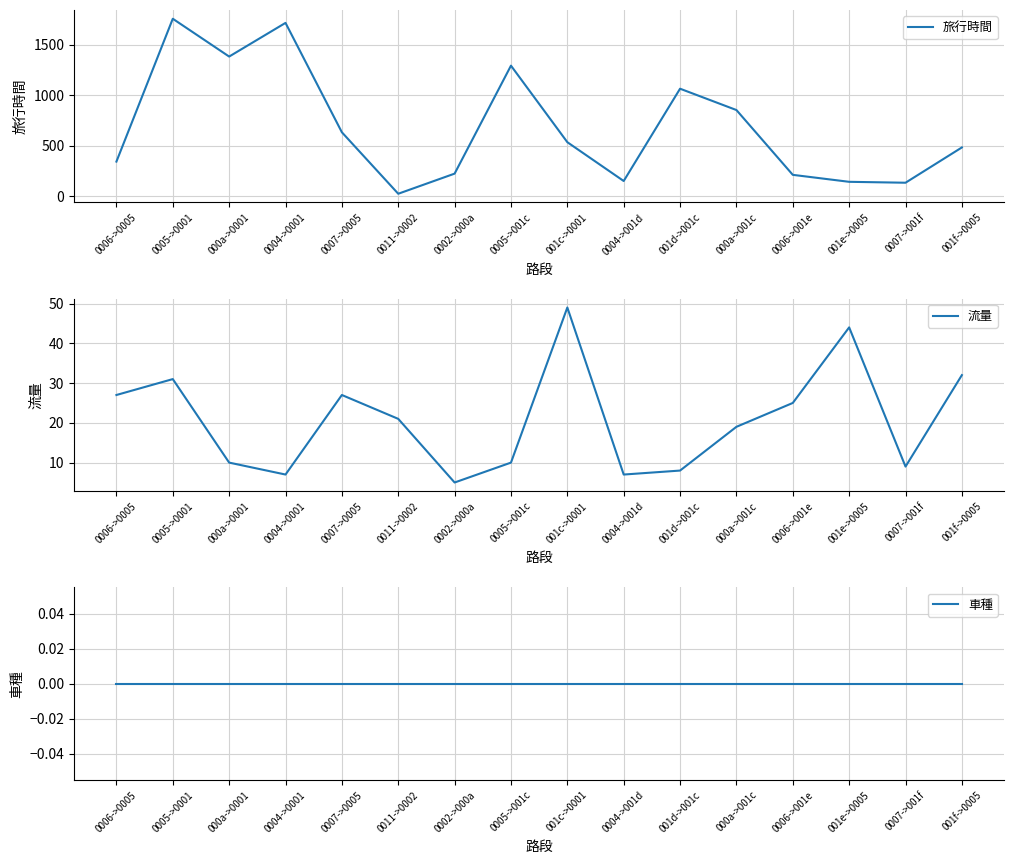

At 0002->000a, list the series in order from largest to smallest.

旅行時間, 流量, 車種